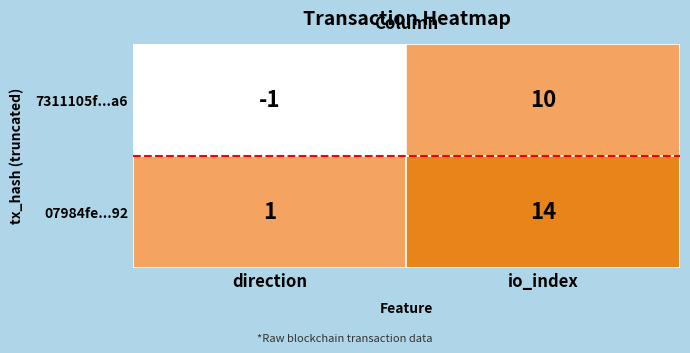

Reading left to right, what are all the values shown in this chart?

7311105f9899783008462c50199a3fa80cb19a6: 0=-1	1=10
07984fe058b39c3115ec86369ee8834e28a4992: 0=1	1=14